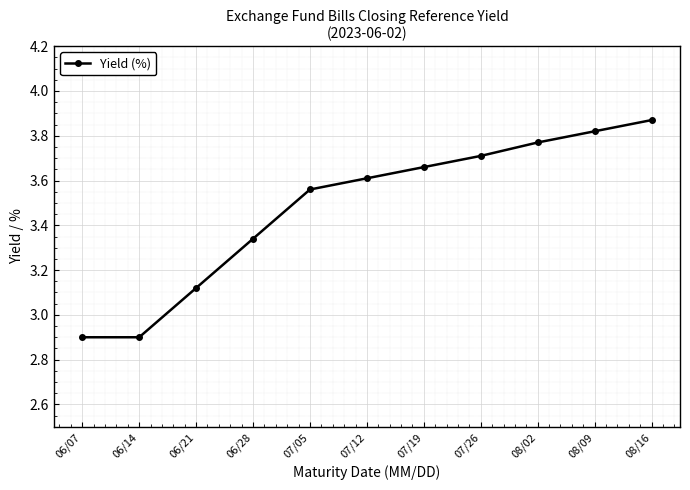

At which category does the chart reach its peak across all series?

08/16